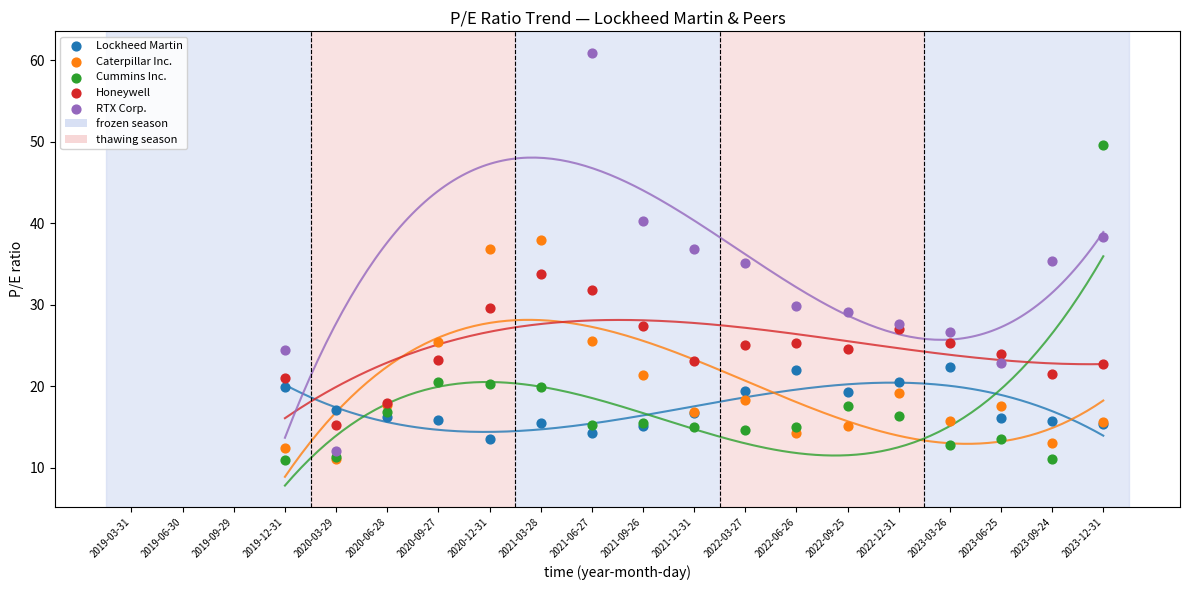

Which series contains the highest Y value?

RTX Corp.